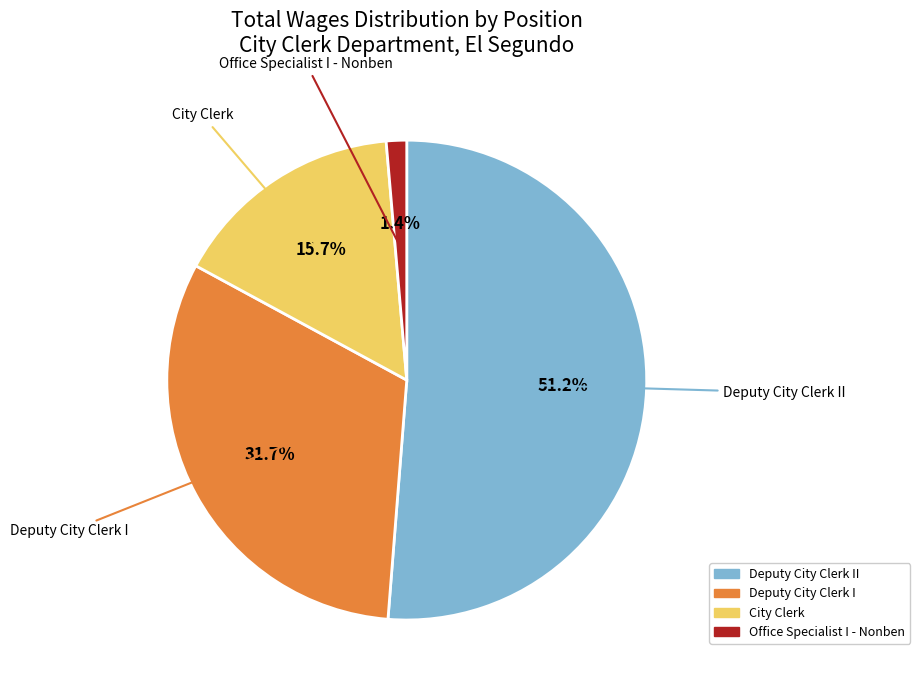

Is there any slice that represents more than half of the pie?

Yes